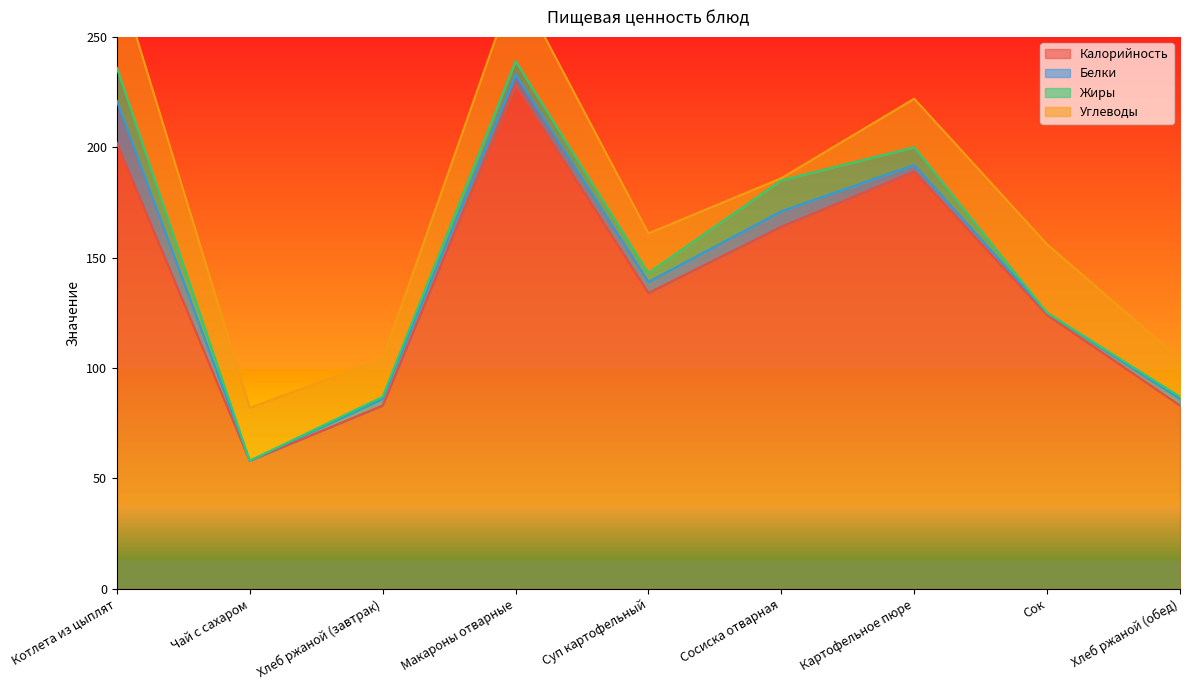

Which series changed the most between Макароны отварные and Картофельное пюре?

Калорийность